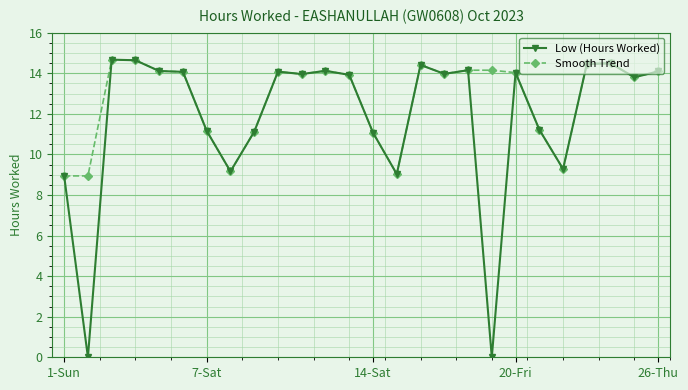

How many distinct data groups are displayed?

2